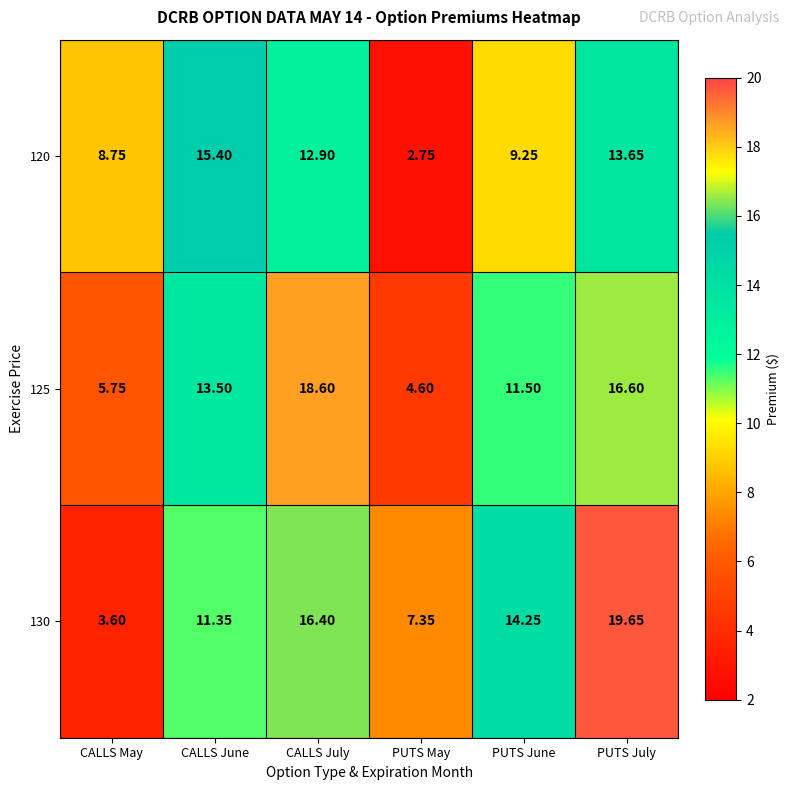

At which label does 130 first exceed 14?

CALLS July